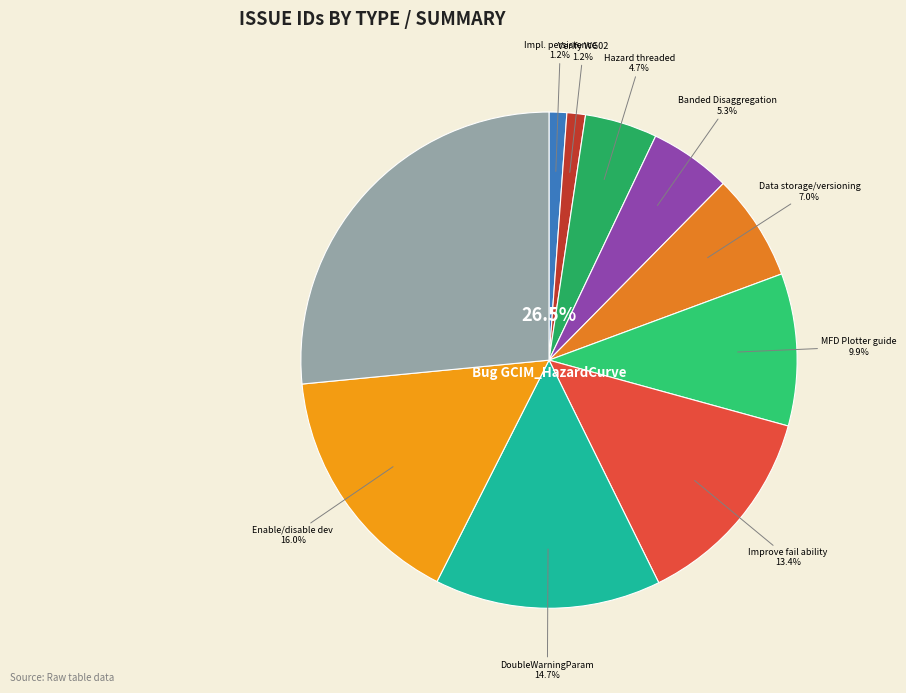

Is Implement Banded Disaggregation the majority of the pie?

No